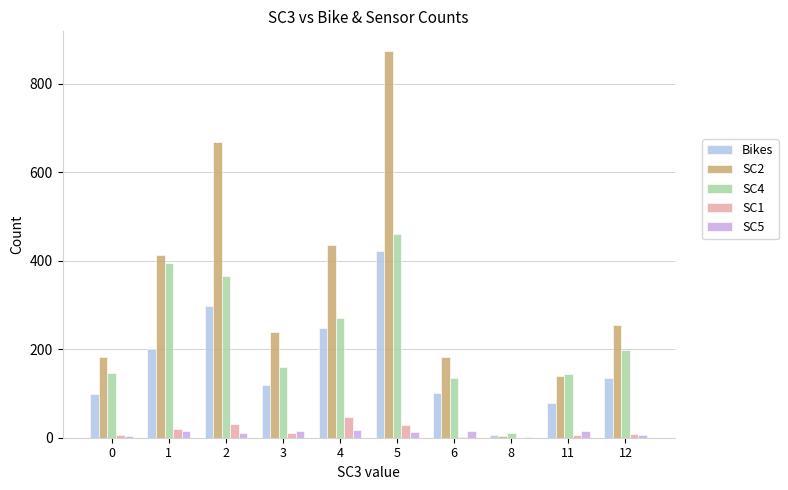

True or false: SC5 has a value of 7 at 12.

True